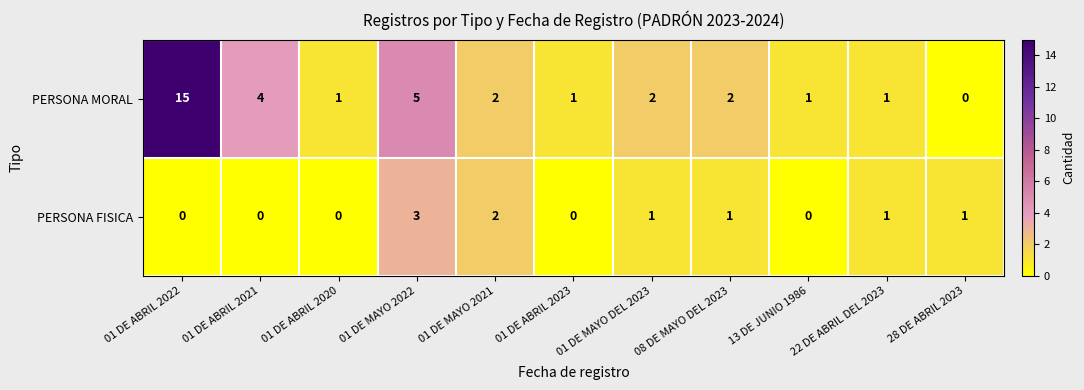

What is the difference between the maximum and second lowest values in the PERSONA MORAL series?

14